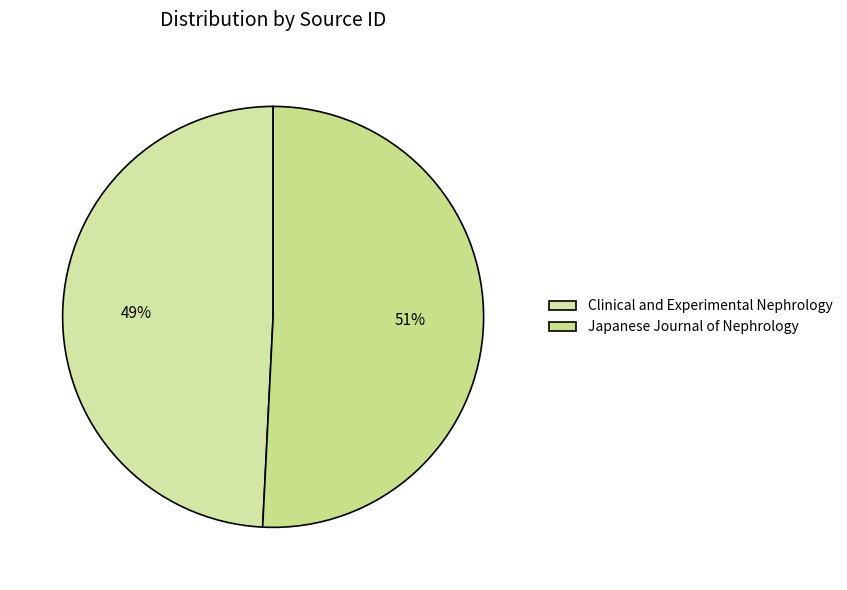

How many segments does this pie chart have?

2